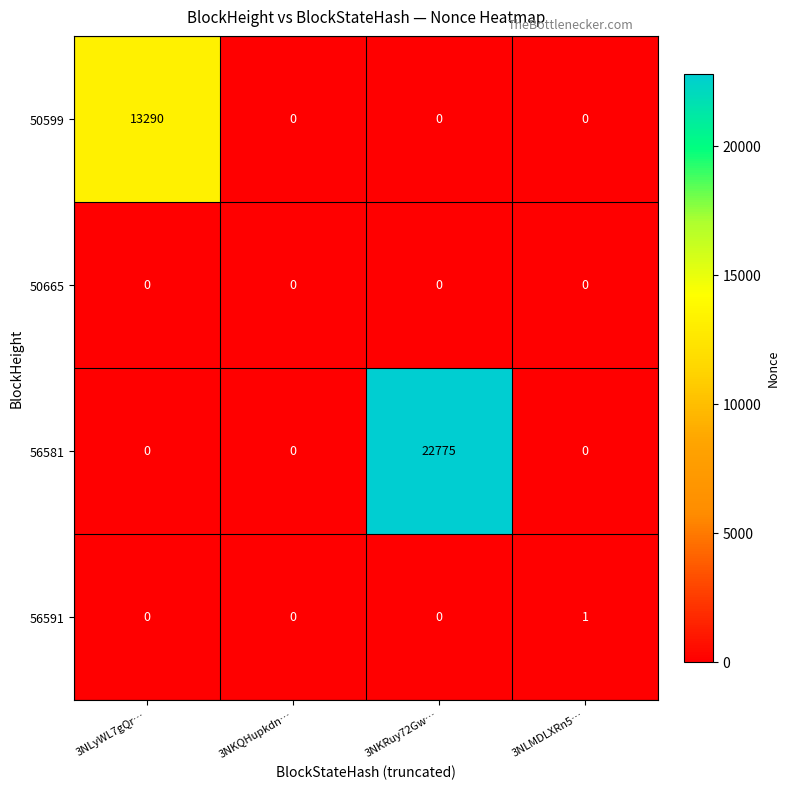

Which series has the largest range (max minus min)?

56581